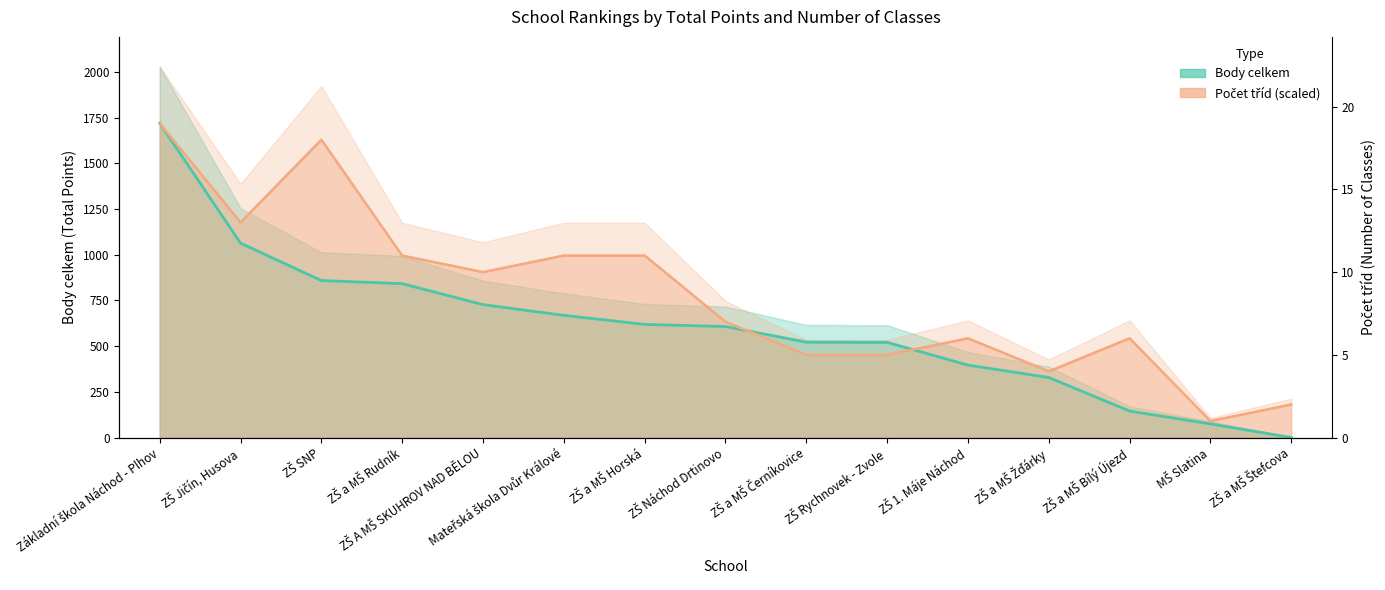

What is the difference between the Body celkem values at ZŠ a MŠ Bílý Újezd and ZŠ Rychnovek - Zvole?

375.9